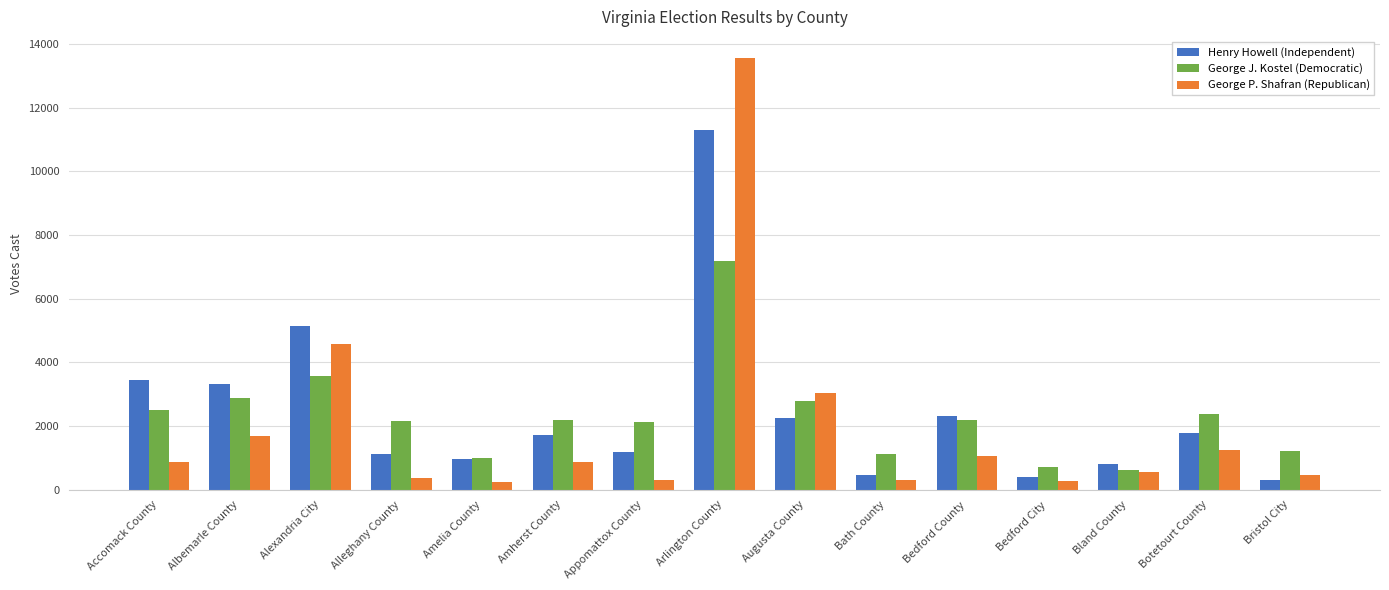

The value of Henry Howell (Independent) at Amelia County is 963. True or false?

True